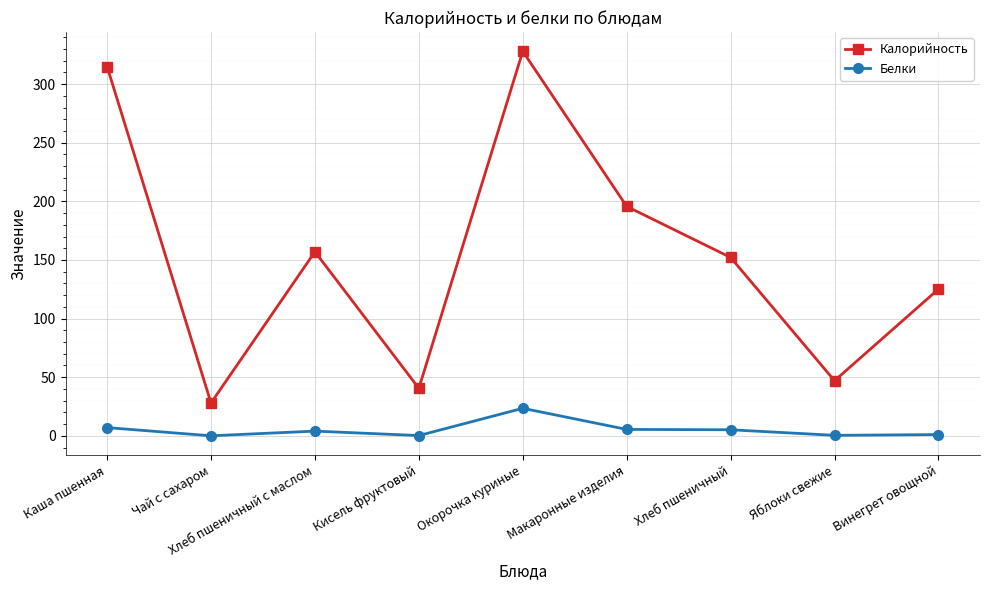

Does the chart have visible grid lines?

Yes